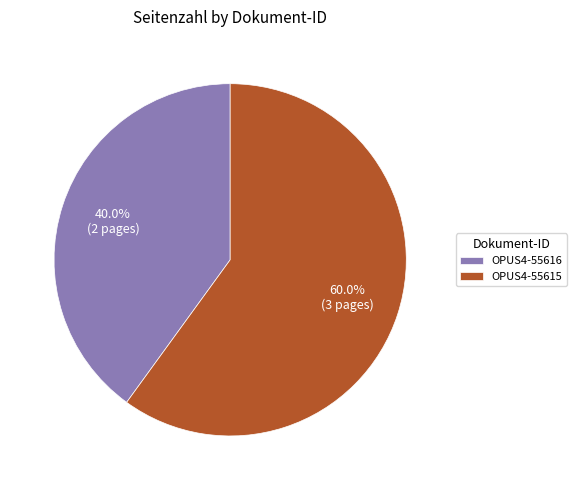

Is it true that OPUS4-55616 is 54% of the pie?

False